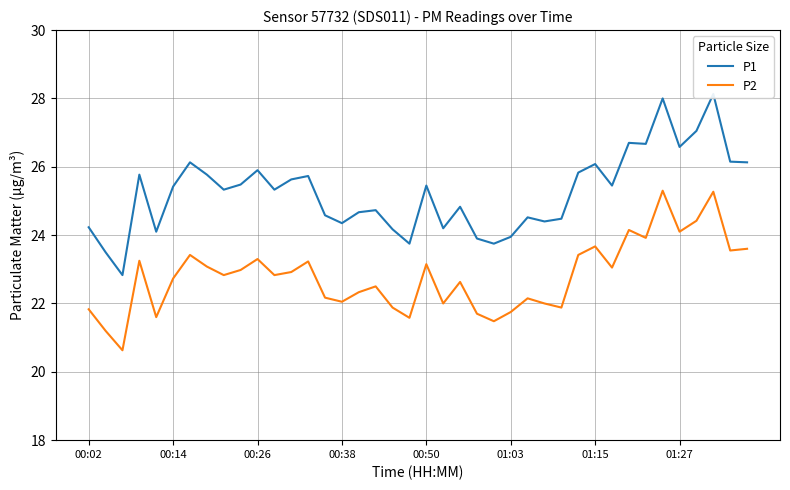

How many categories are shown in the chart?

40